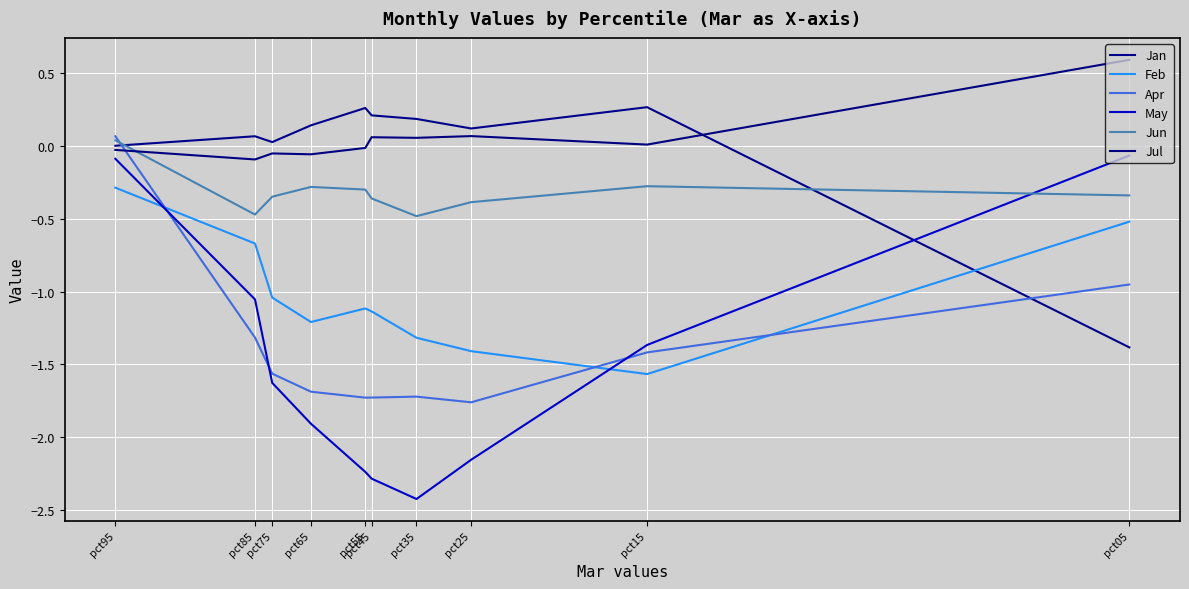

True or false: Jan has a value of 0.3 at pct55.

True